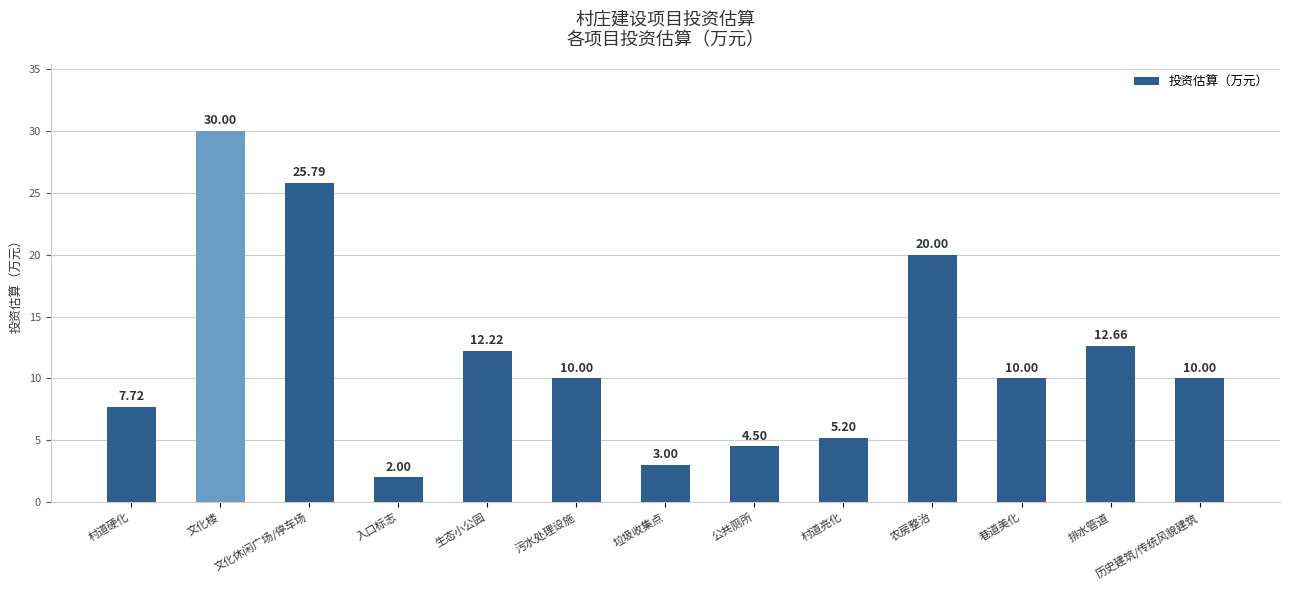

What is the label of the 6th bar from the right?

公共厕所